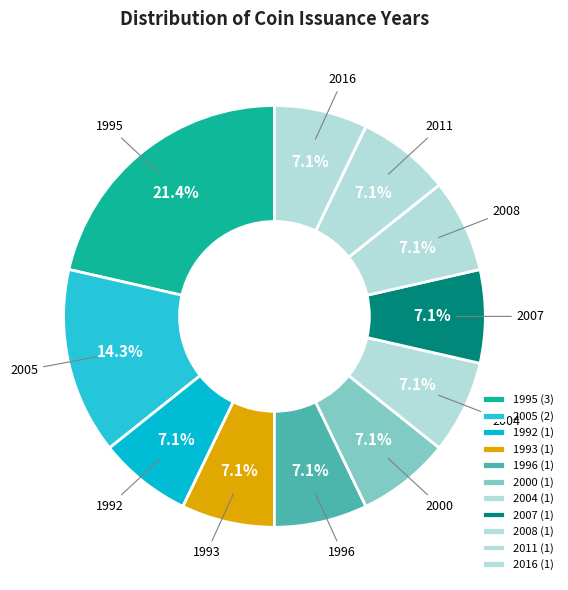

Is 1995 the majority of the pie?

No